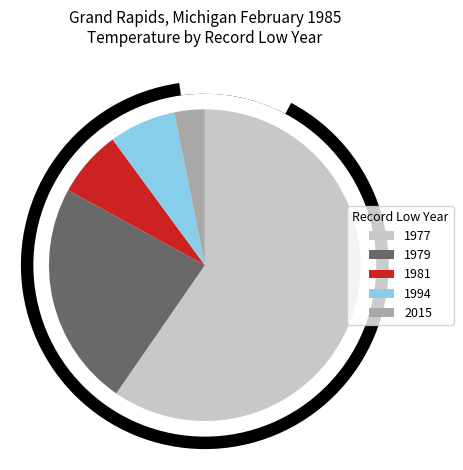

Which slice is the largest?

1977